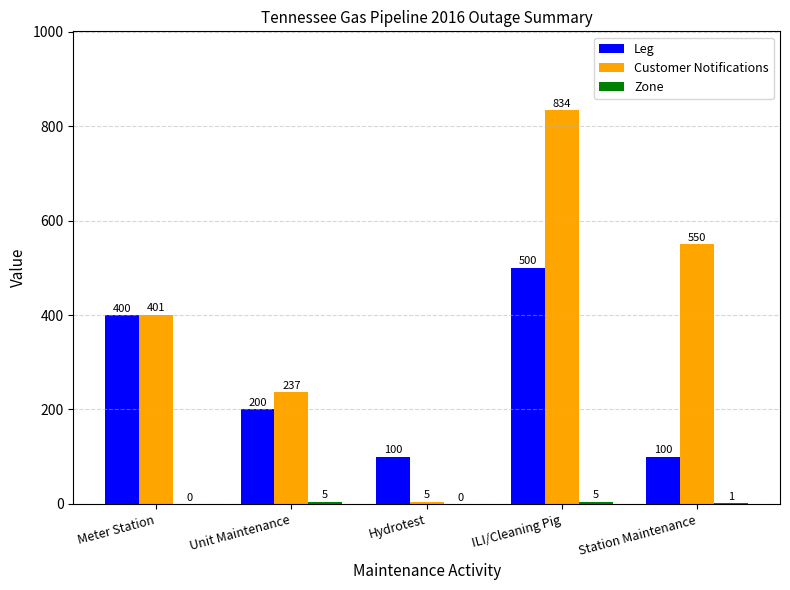

What is the total value across all series at Meter Station?

801